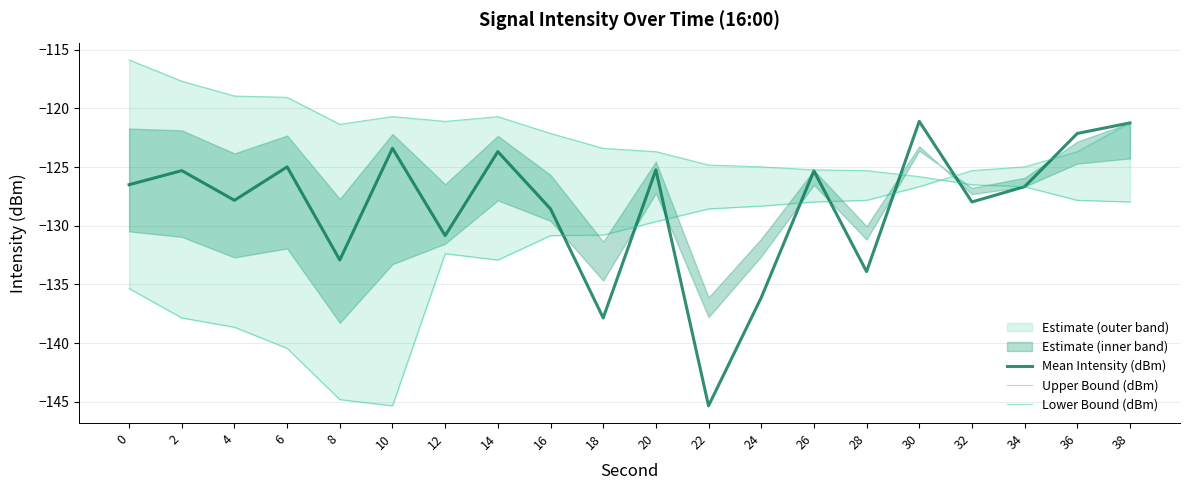

Rank the series by their average value, from lowest to highest.

Lower Bound (dBm), Mean Intensity (dBm), Upper Bound (dBm)